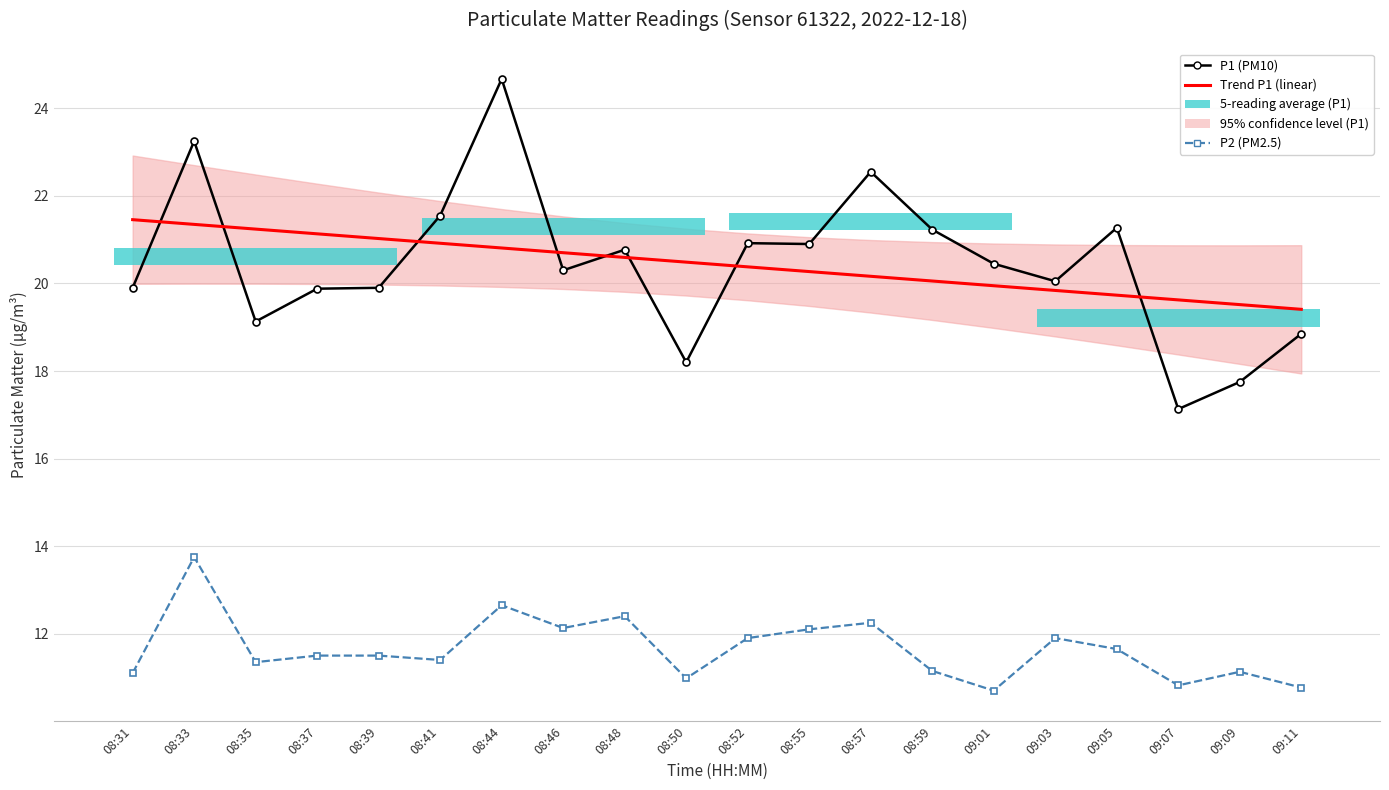

At how many categories does at least one series exceed 23?

2